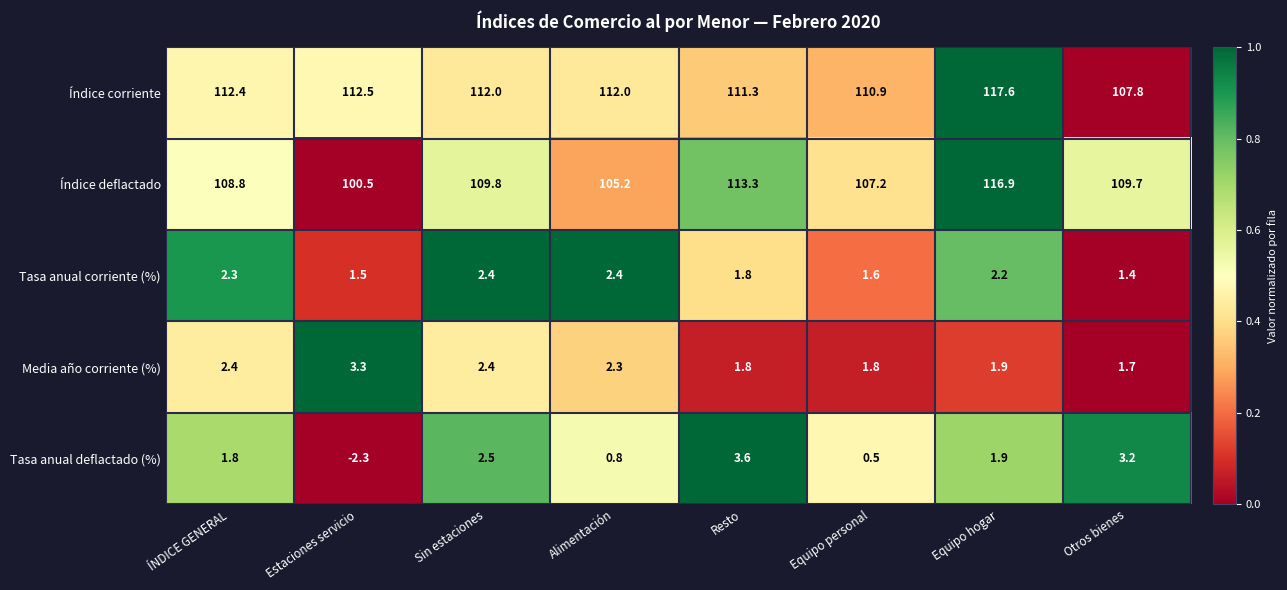

Which series changed the most between Equipo hogar and Otros bienes?

Índice corriente